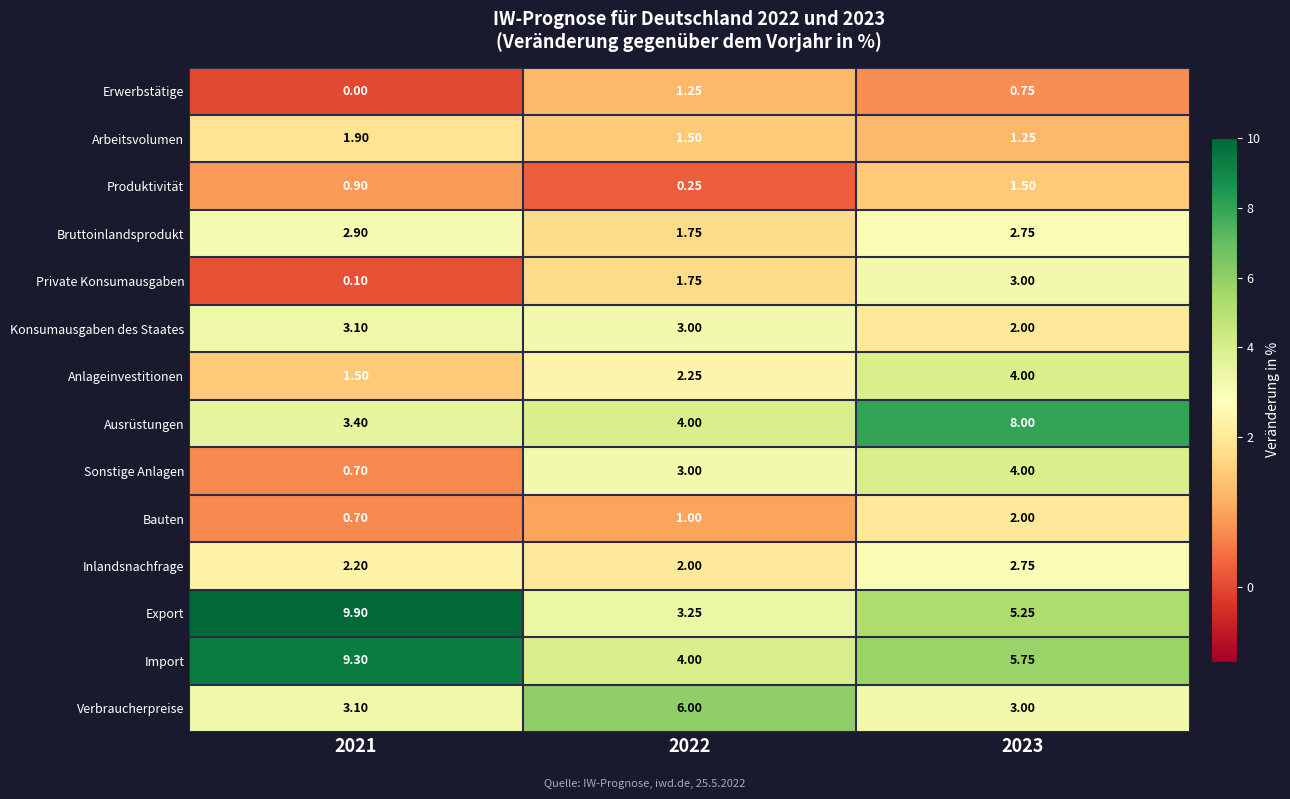

Which series has the largest range (max minus min)?

Export